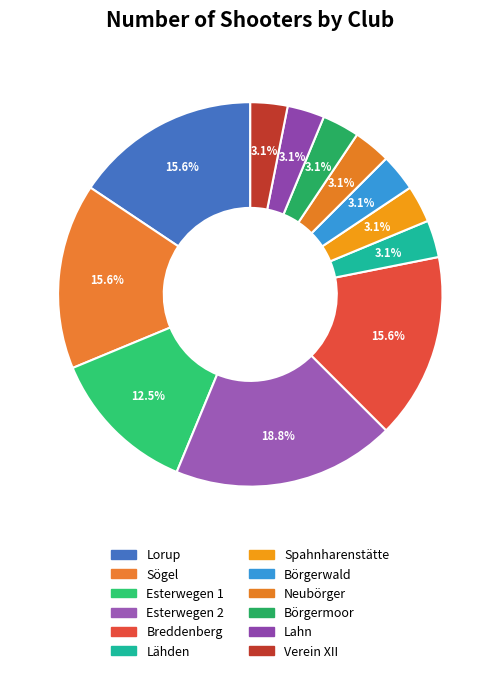

What is the change in value from Sögel to Esterwegen 1?

-1